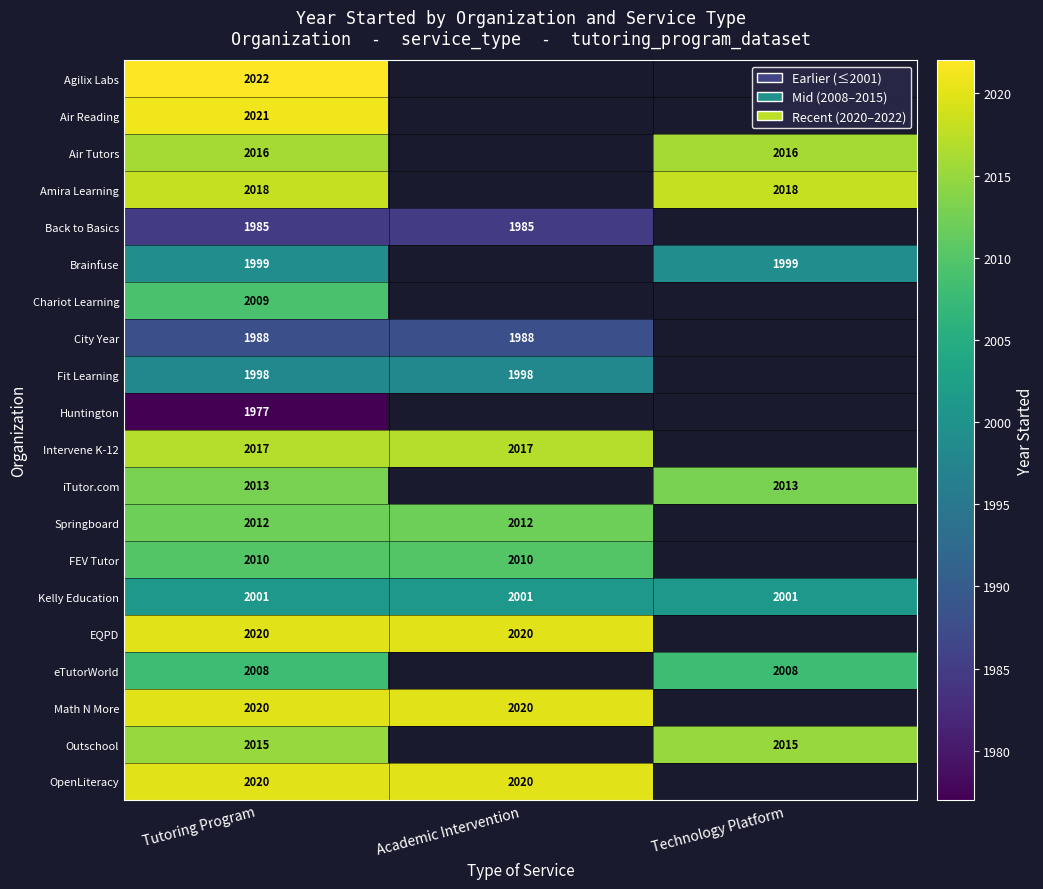

What is the total value across all series at Tutoring Program?

40169